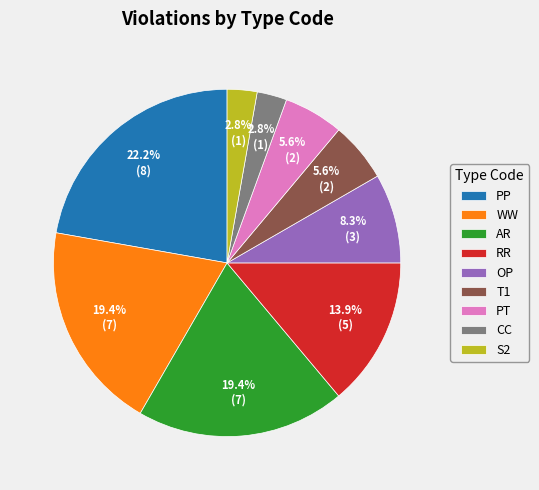

Between PT and RR, which is larger?

RR